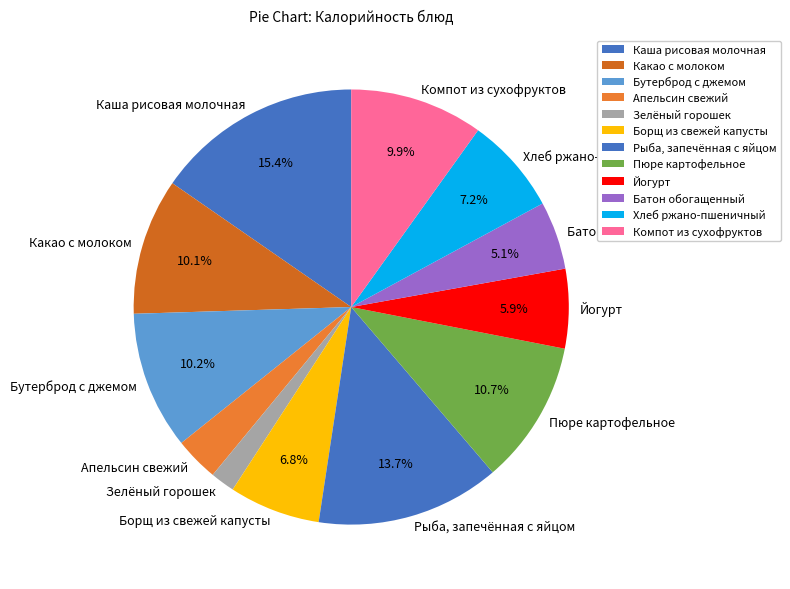

Combined, do Апельсин свежий and Рыба, запечённая с яйцом account for over 50%?

No